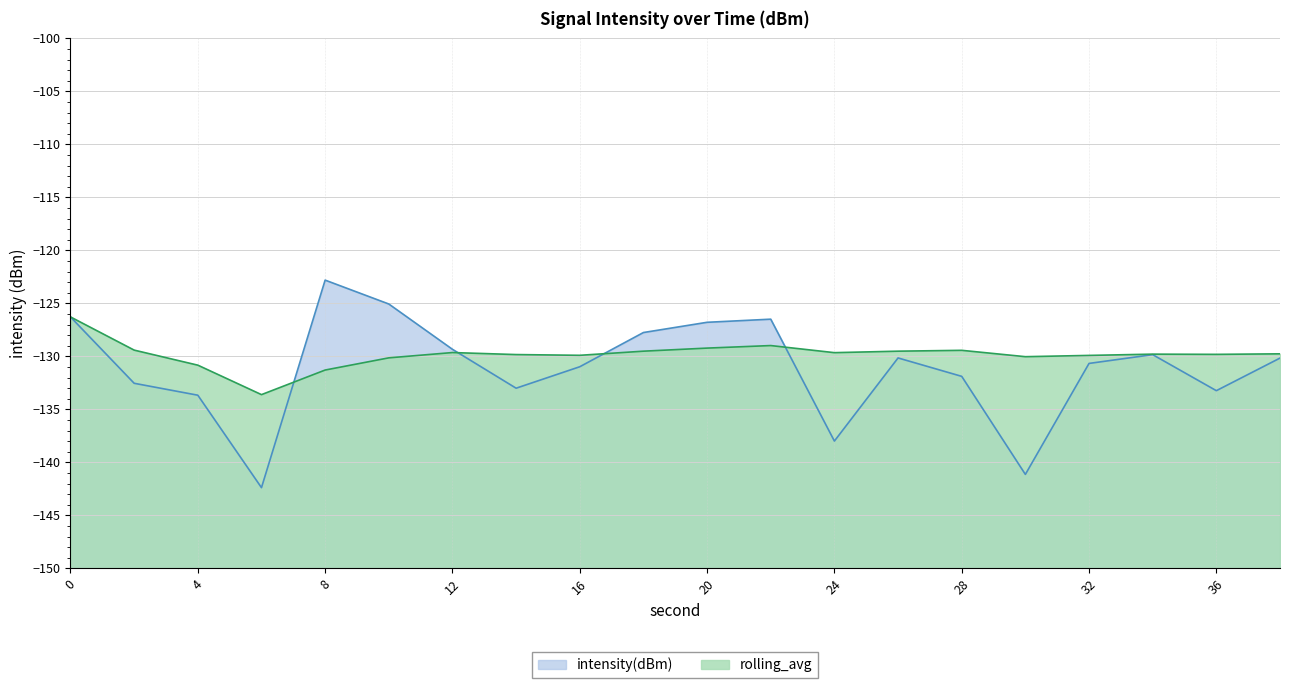

What is the difference between the rolling_avg values at 24 and 10?

0.5